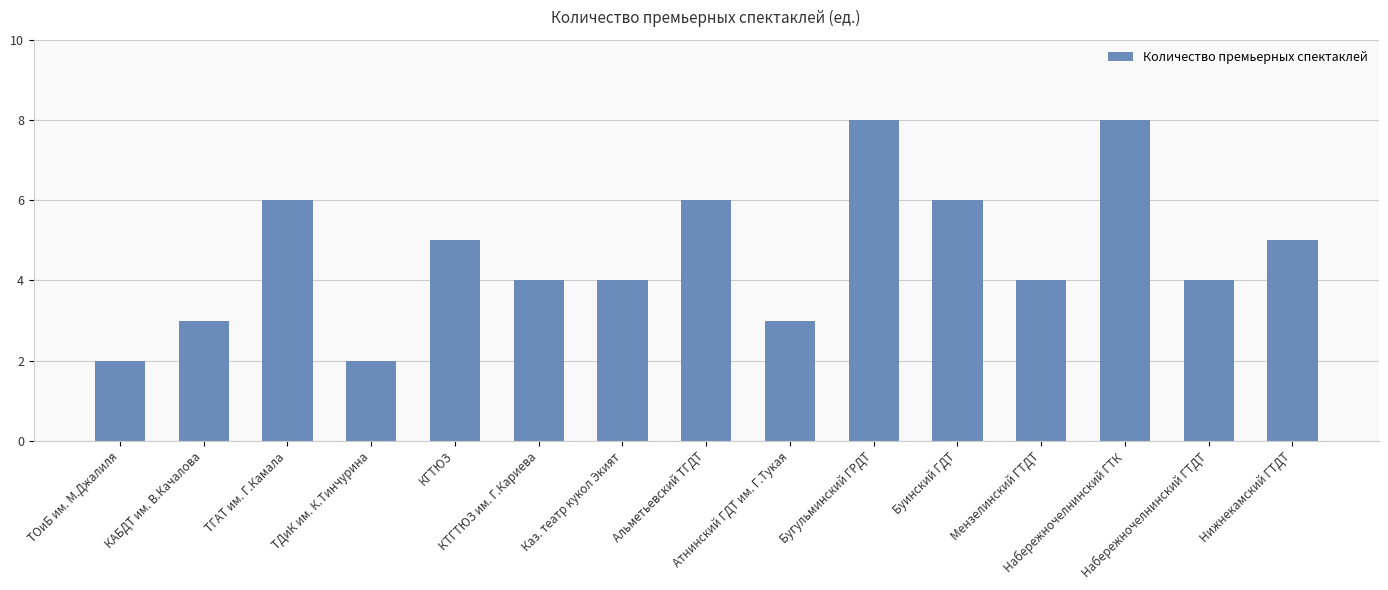

What position from the left is Бугульминский ГРДТ?

10